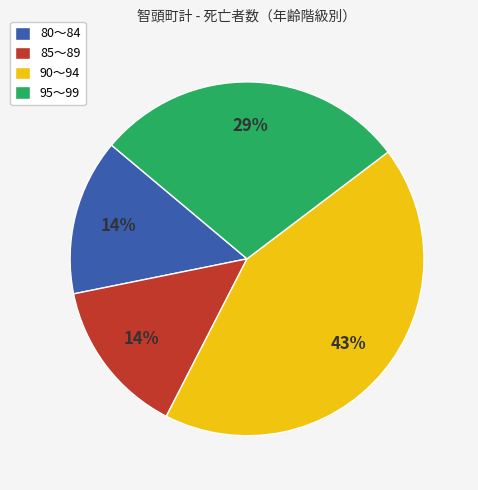

What percentage is the 95～99 slice, to the nearest percent?

29%